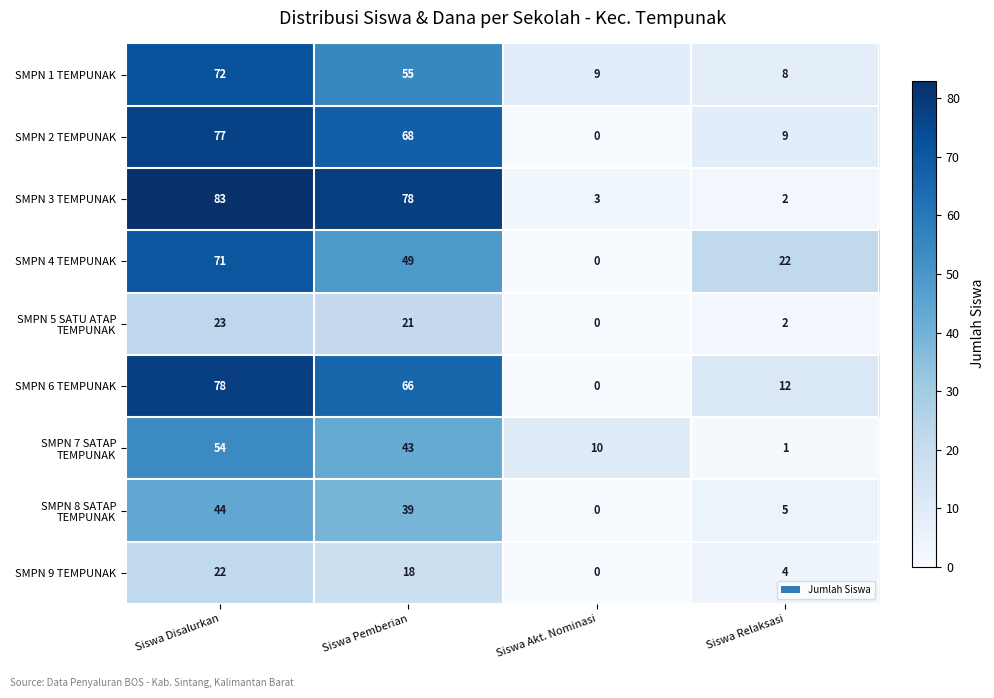

Which series changed the most between Siswa Disalurkan and Siswa Pemberian?

SMPN 4 TEMPUNAK